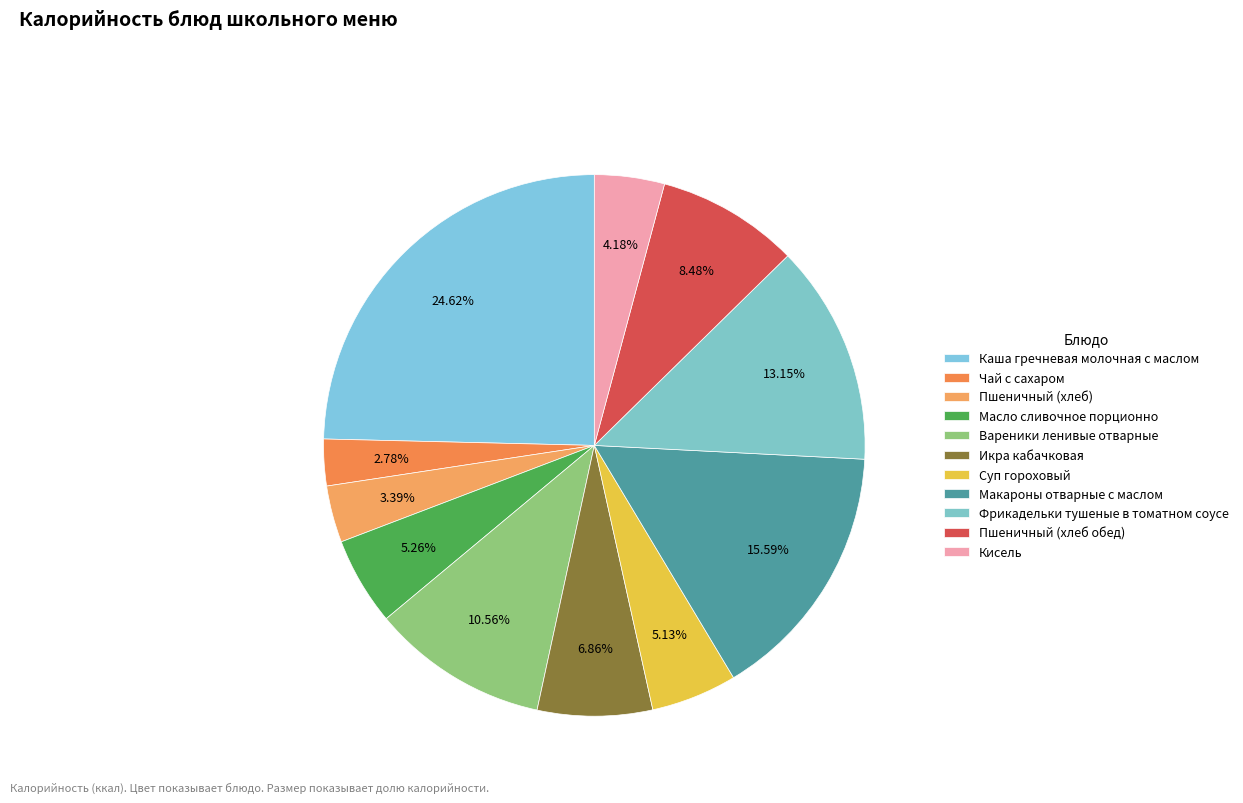

True or false: Пшеничный (хлеб) accounts for 3% of the total.

True